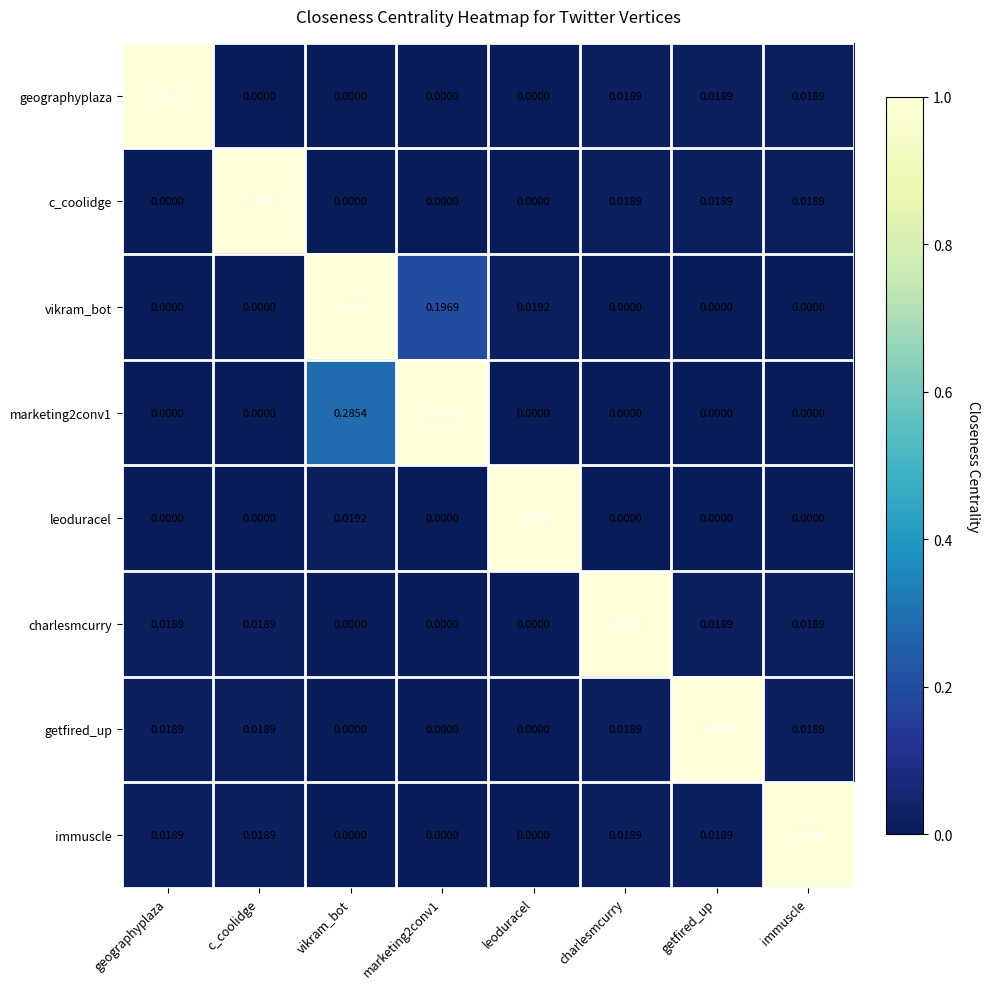

How many distinct data groups are displayed?

8